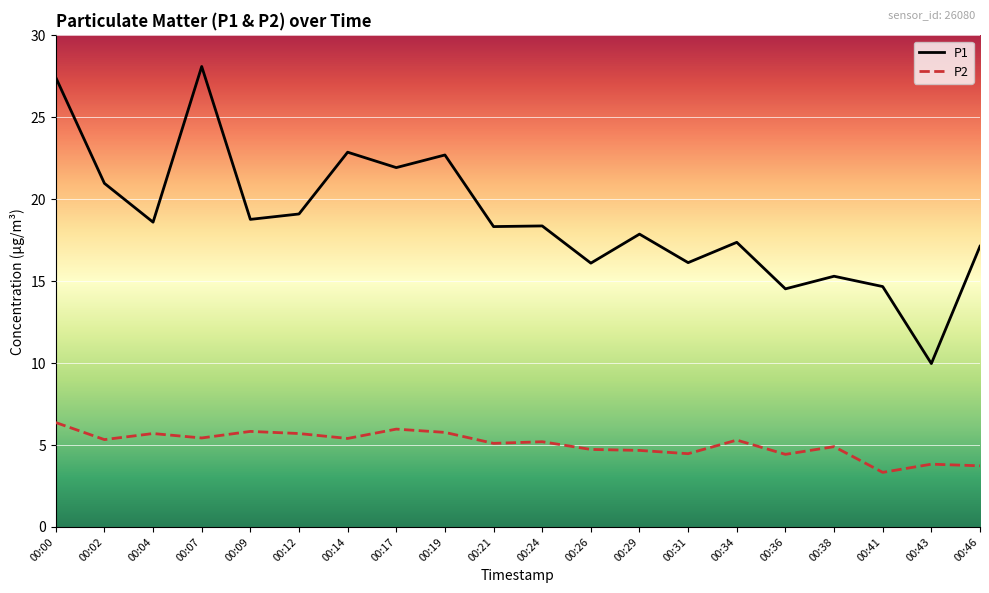

Is it true that P2 equals 3.7 at 00:46?

True